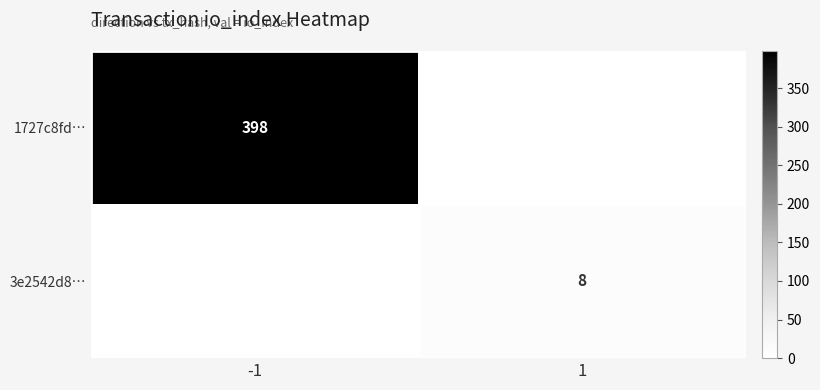

The 3e2542d8… series shows 13 at 1. True or false?

False